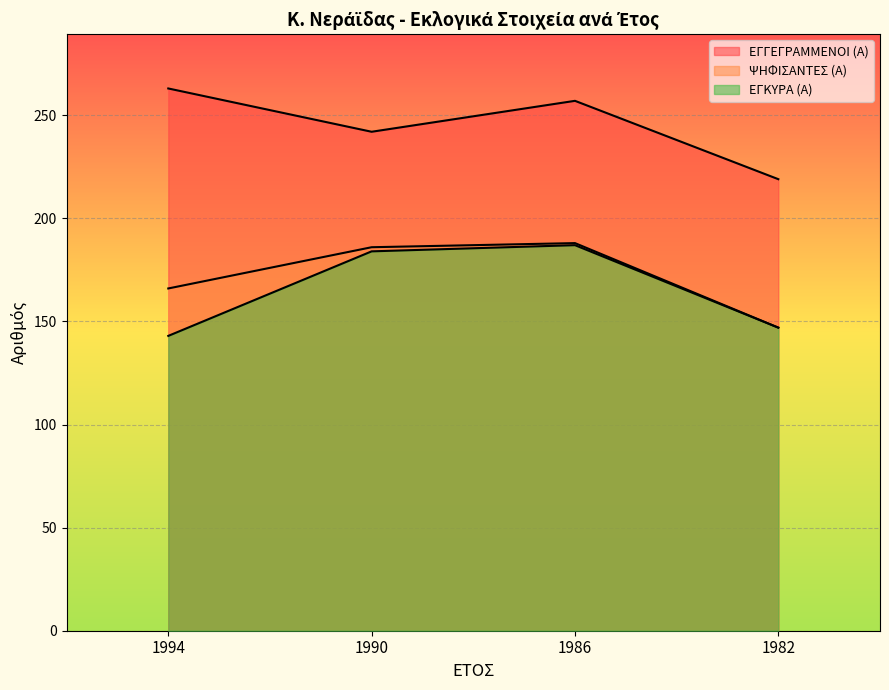

How many interior local peaks does the ΨΗΦΙΣΑΝΤΕΣ (Α) series have?

1